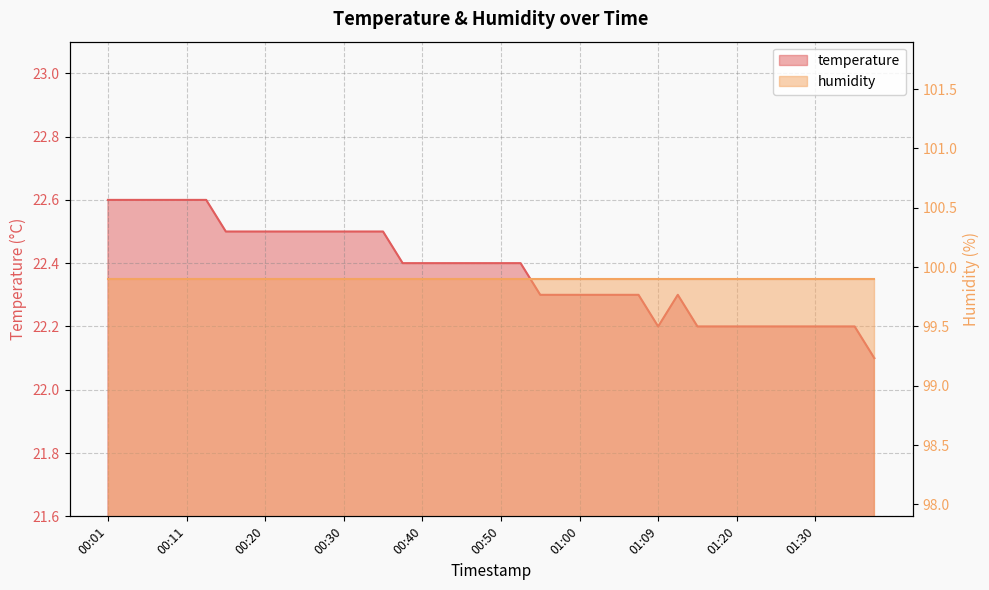

What is the label of the 24th point from the right?

00:40